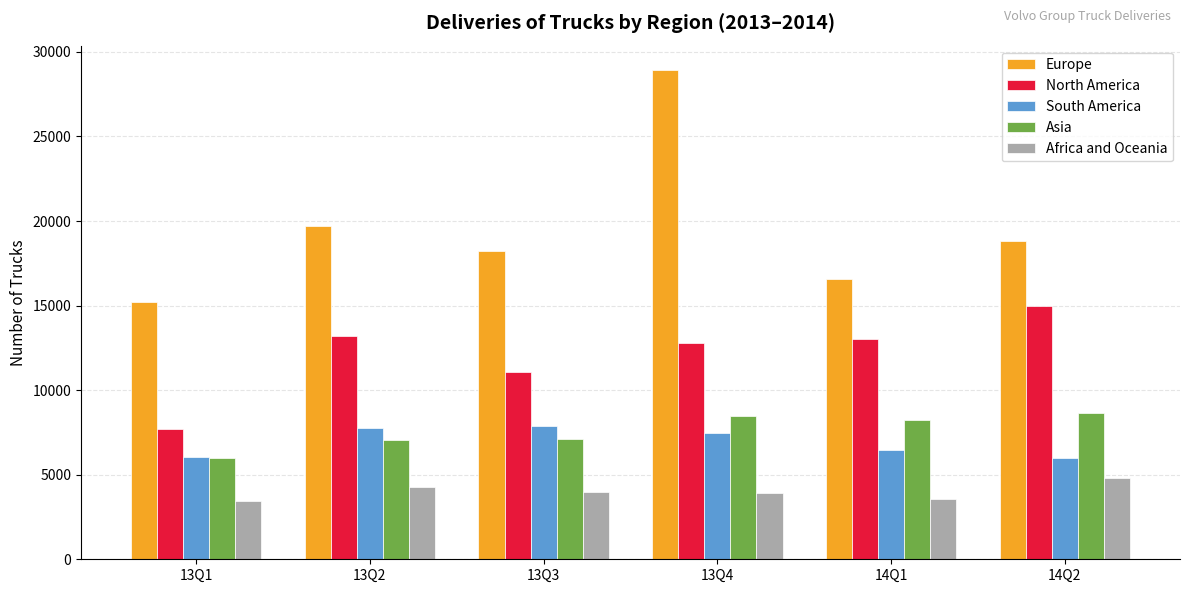

What is the value of the Africa and Oceania bar at the 5th from the left?

3585